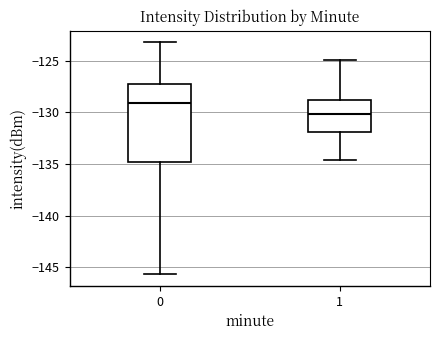

Which box's median line is the highest?

0